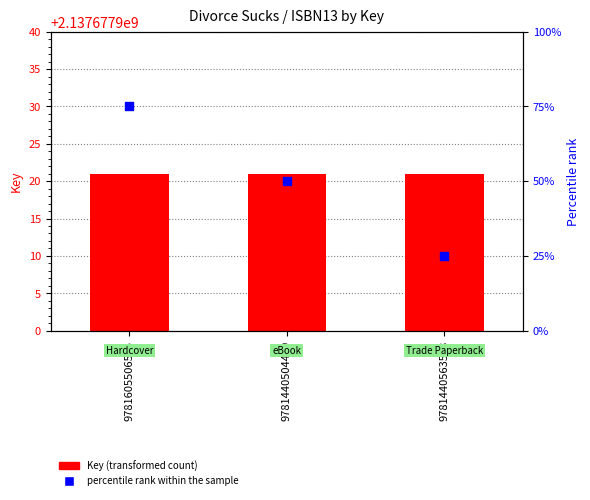

Which series has the largest total across all categories?

Key